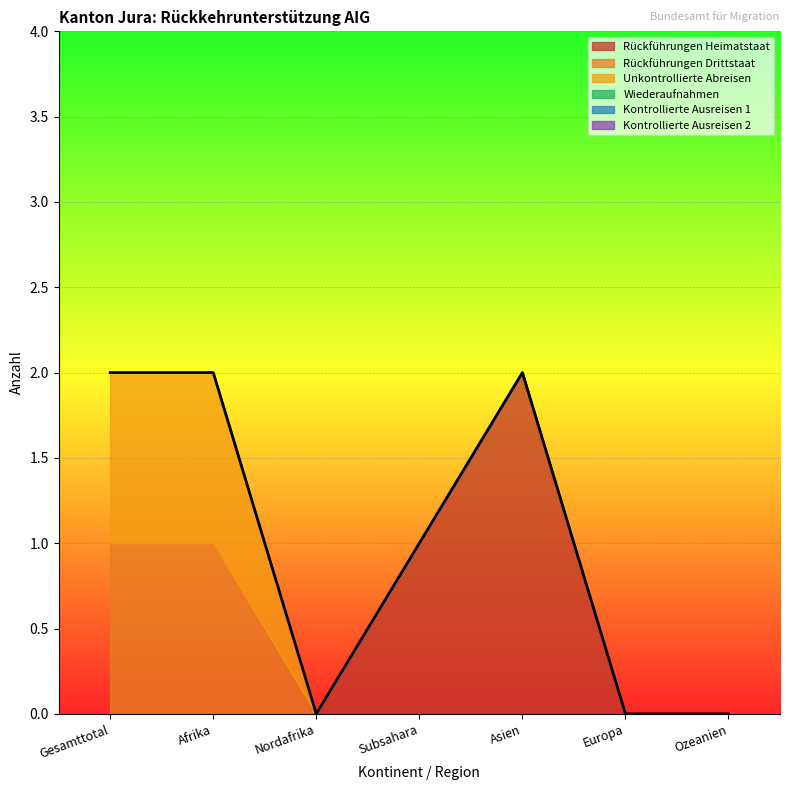

True or false: Kontrollierte Ausreisen 2 and Rückführungen Heimatstaat intersect in this chart.

False